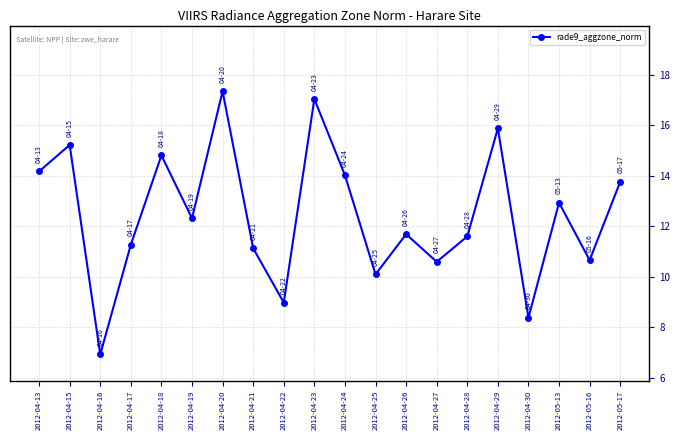

Which has a higher value, 2012-04-24 or 2012-04-13?

2012-04-13